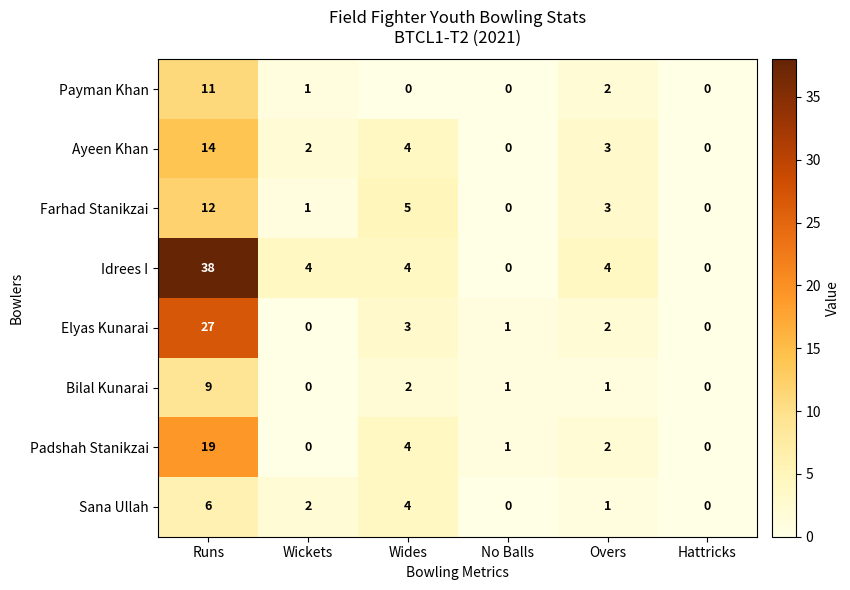

What is the maximum value shown in the chart?

38